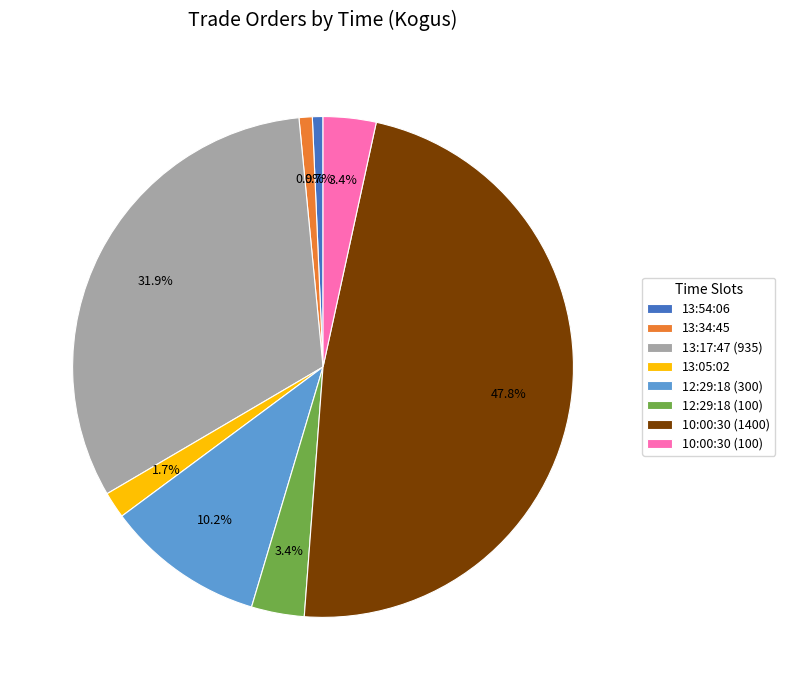

Which slice is the largest?

10:00:30 (1400)